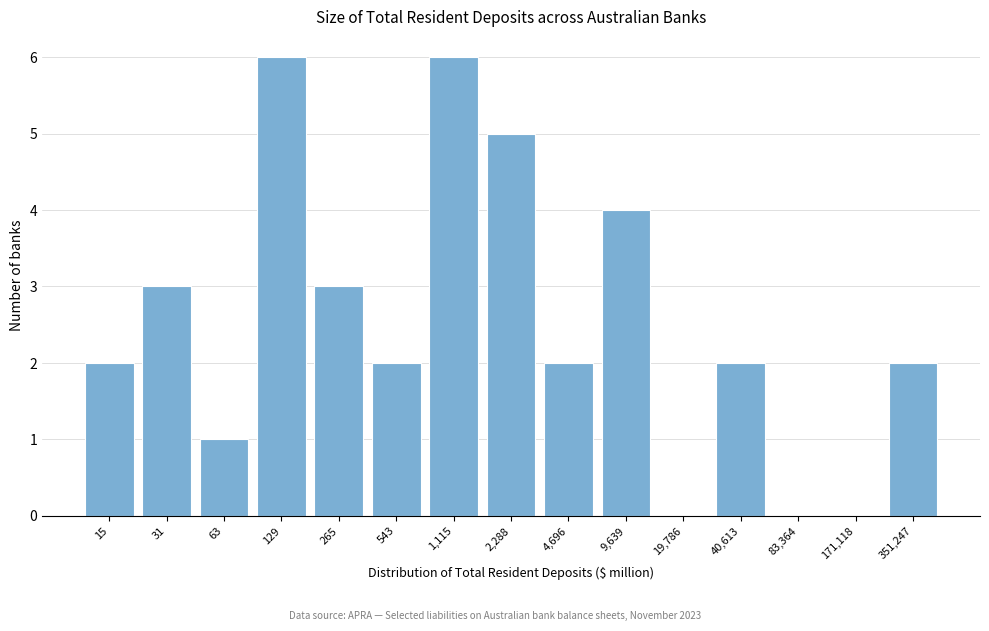

Reading left to right, extract all data points from this chart.

15=2	31=3	63=1	129=6	265=3	543=2	1,115=6	2,288=5	4,696=2	9,639=4	19,786=0	40,613=2	83,364=0	171,118=0	351,247=2